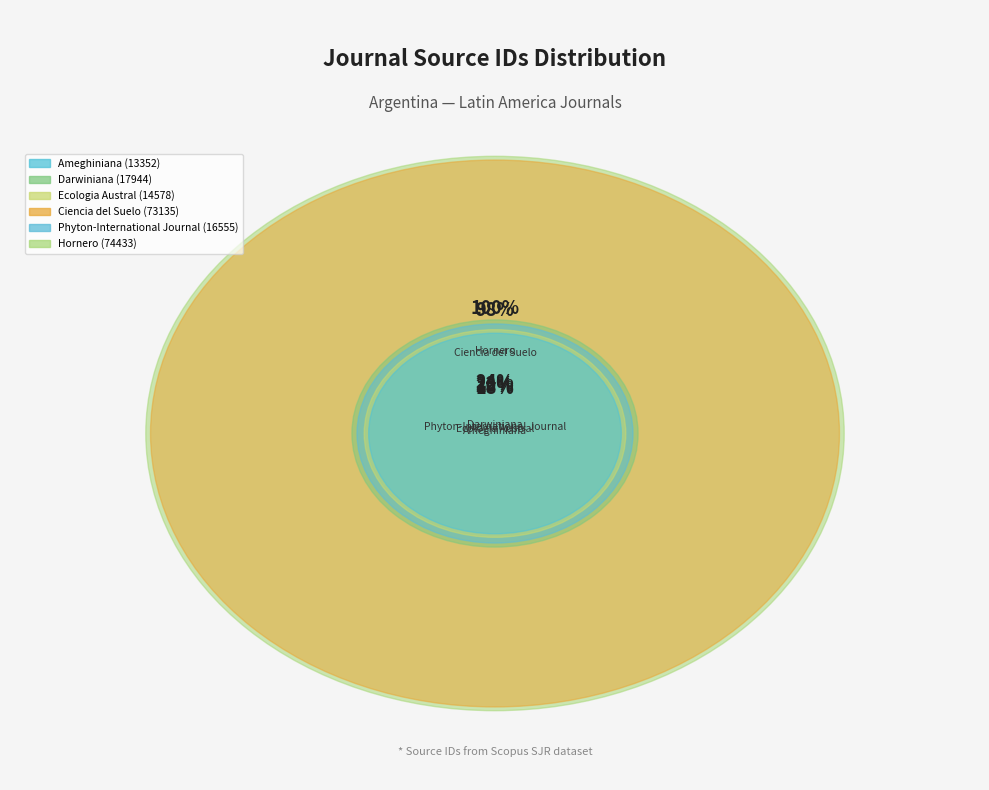

Rank the categories by value from highest to lowest.

Hornero, Ciencia del Suelo, Darwiniana, Phyton-International Journal, Ecologia Austral, Ameghiniana